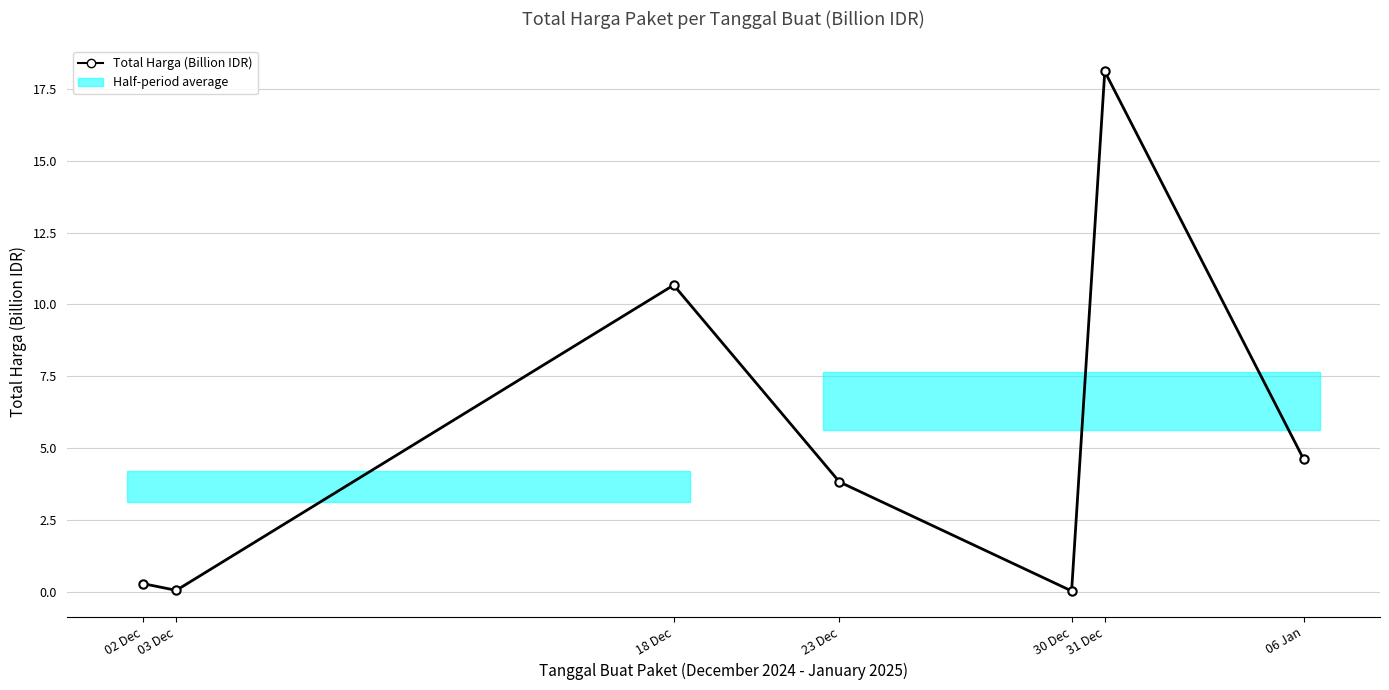

How many lines are shown in the chart?

1